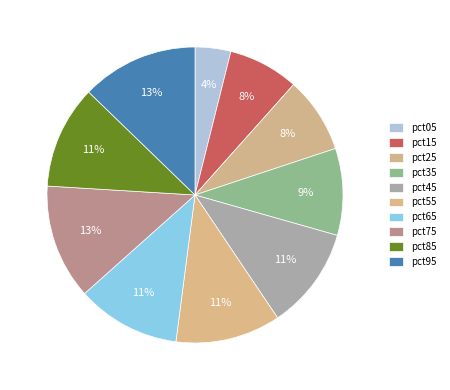

To the nearest percent, what is the difference between the largest and smallest slice percentages?

9%